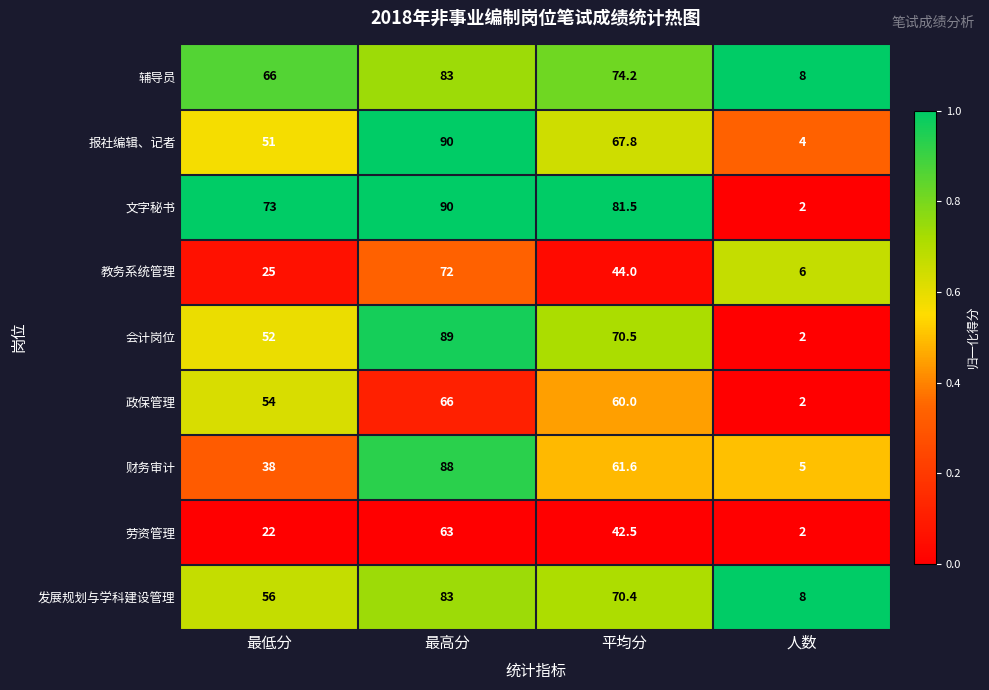

At which category is the sum across all series the highest?

最高分